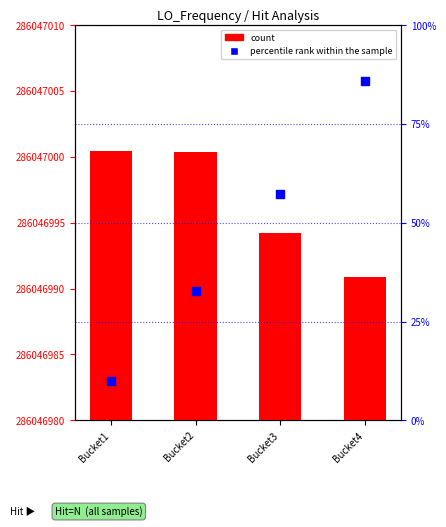

Which series has the widest spread of Y values?

percentile rank within the sample